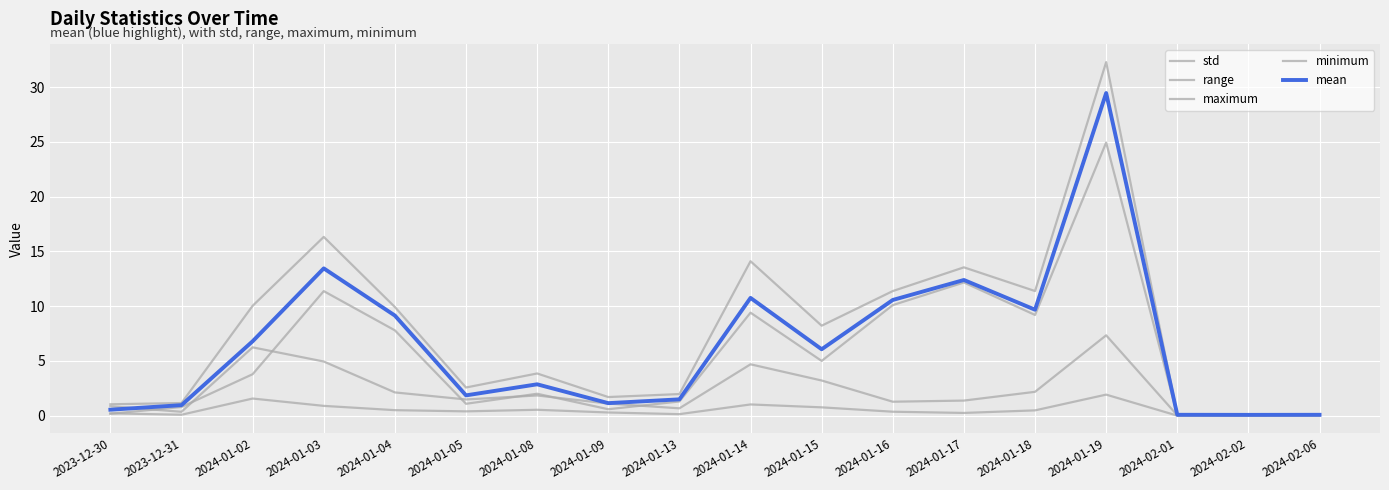

Does the chart display data point markers on the line(s)?

No